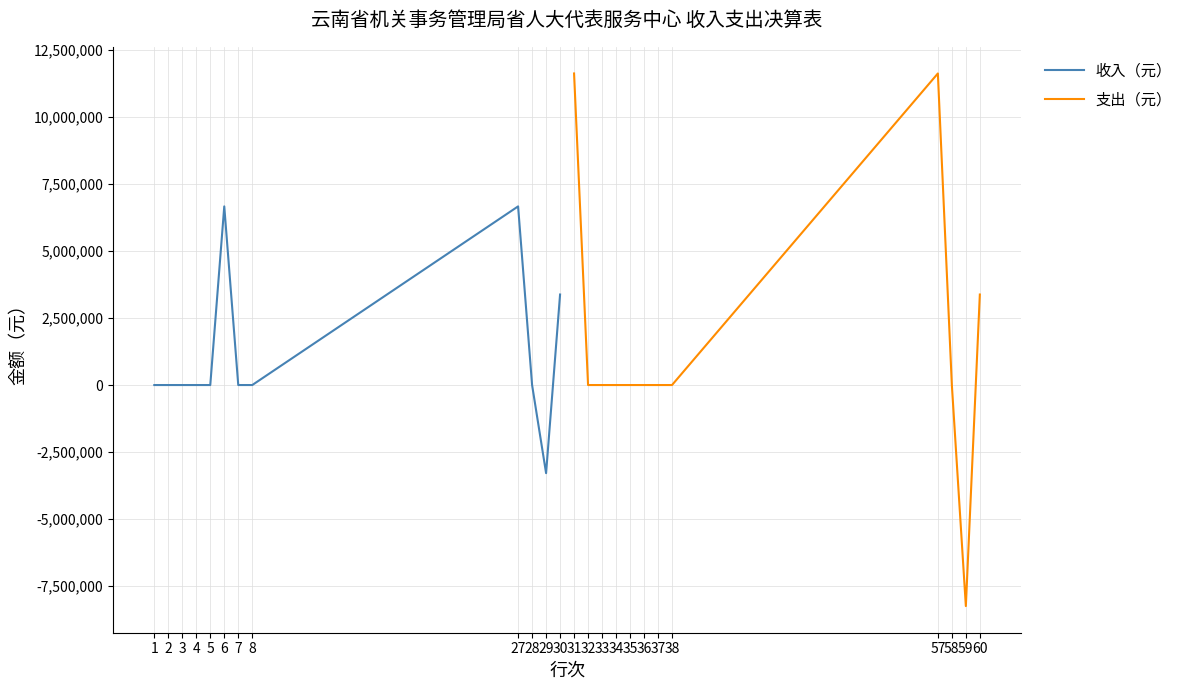

In 支出（元）, how many points are lower than both neighbors (excluding endpoints)?

1